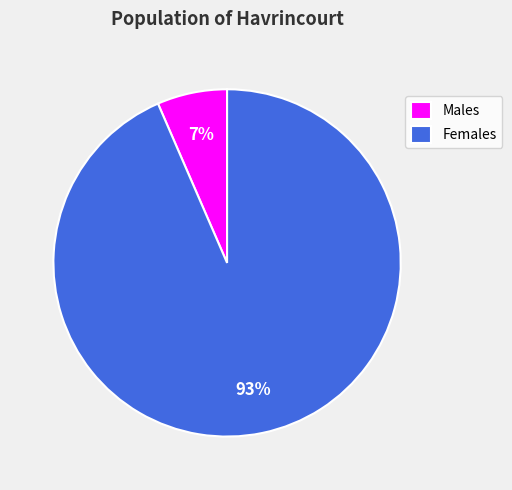

Do Males and Females together represent more than half of the pie?

Yes